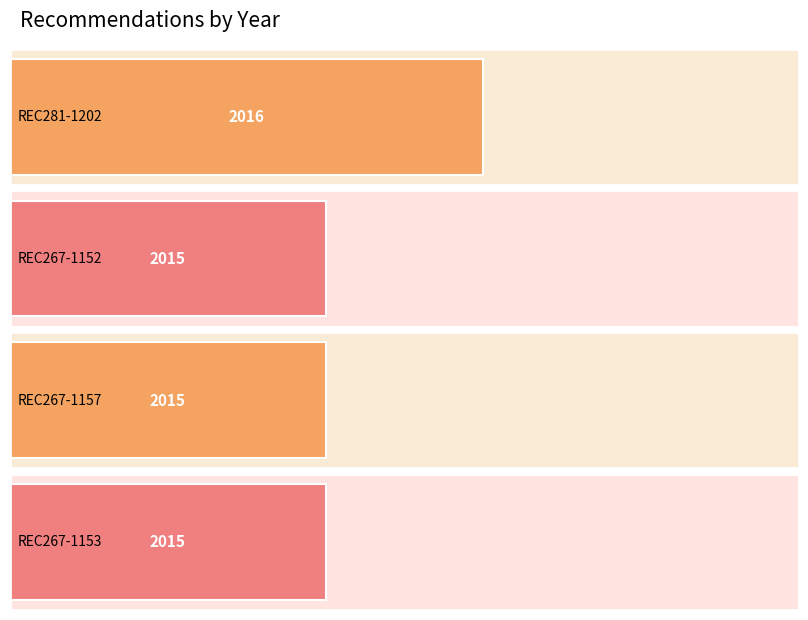

Does the chart contain any negative values?

No